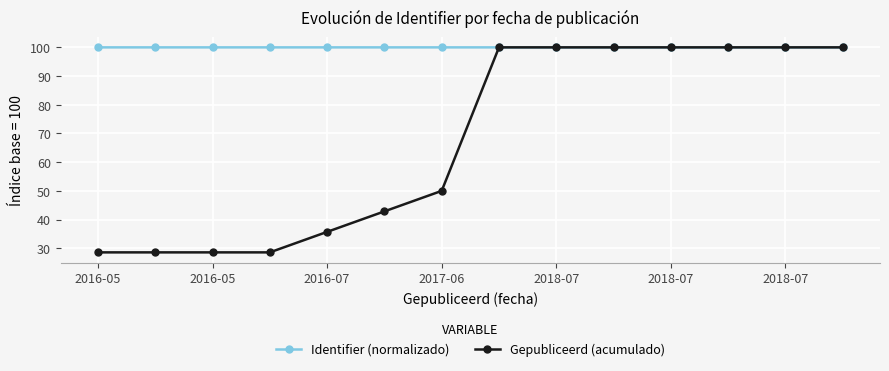

List the series in order of their overall mean, lowest first.

Gepubliceerd (acumulado), Identifier (normalizado)